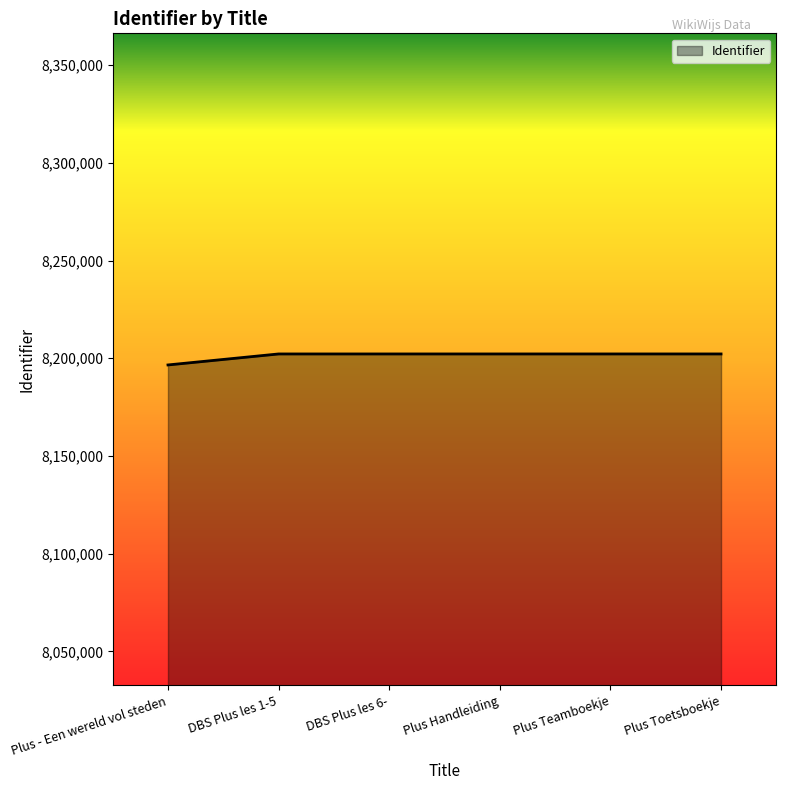

How many distinct data groups are displayed?

1